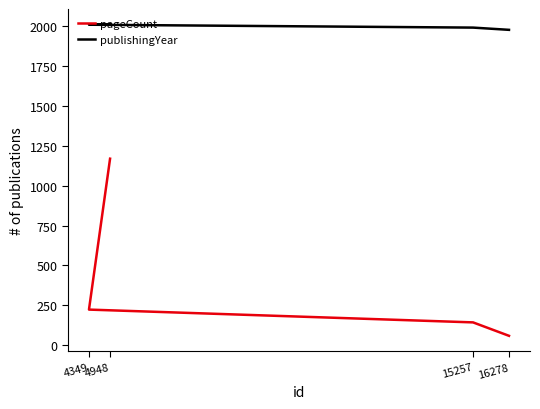

What is the total value across all series at 4948?

3175